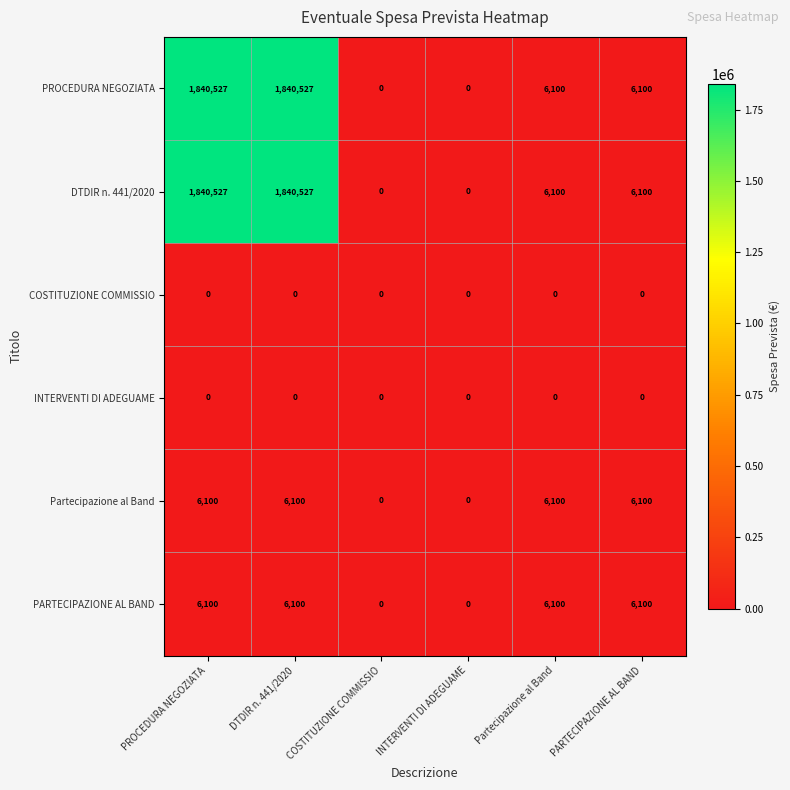

Is the value of PROCEDURA NEGOZIATA at DTDIR n. 441/2020 greater than the value of DTDIR n. 441/2020 at Partecipazione al Band?

Yes